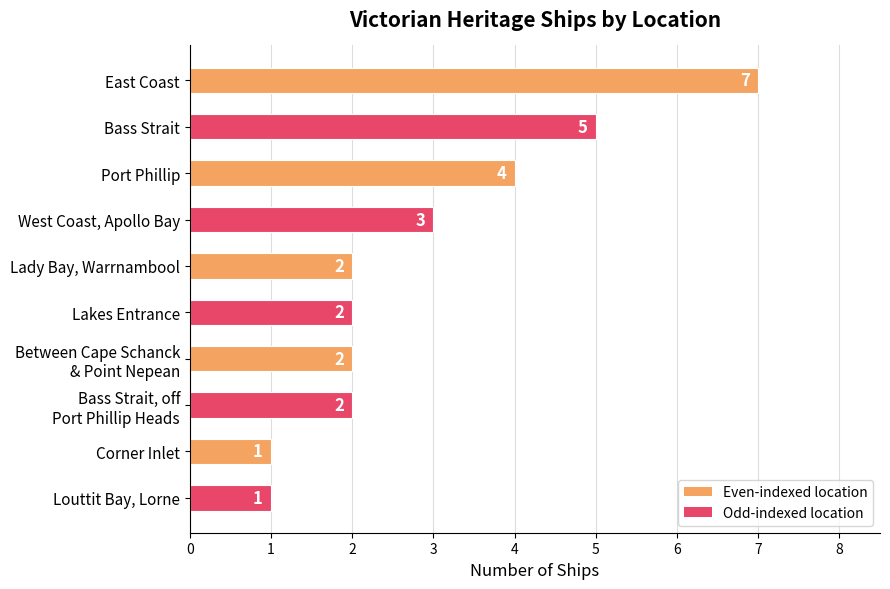

Does the chart contain any negative values?

No